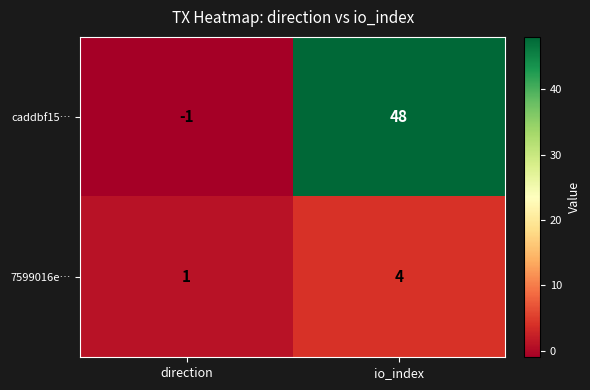

What is the sum of the caddbf15… values at direction and io_index?

47